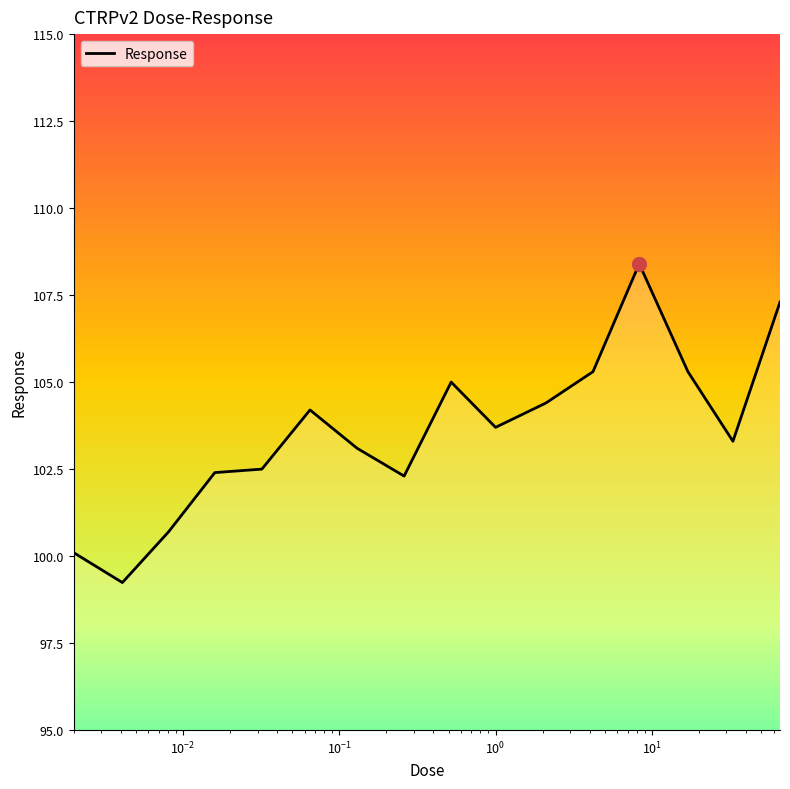

How many values exceed 103?

10